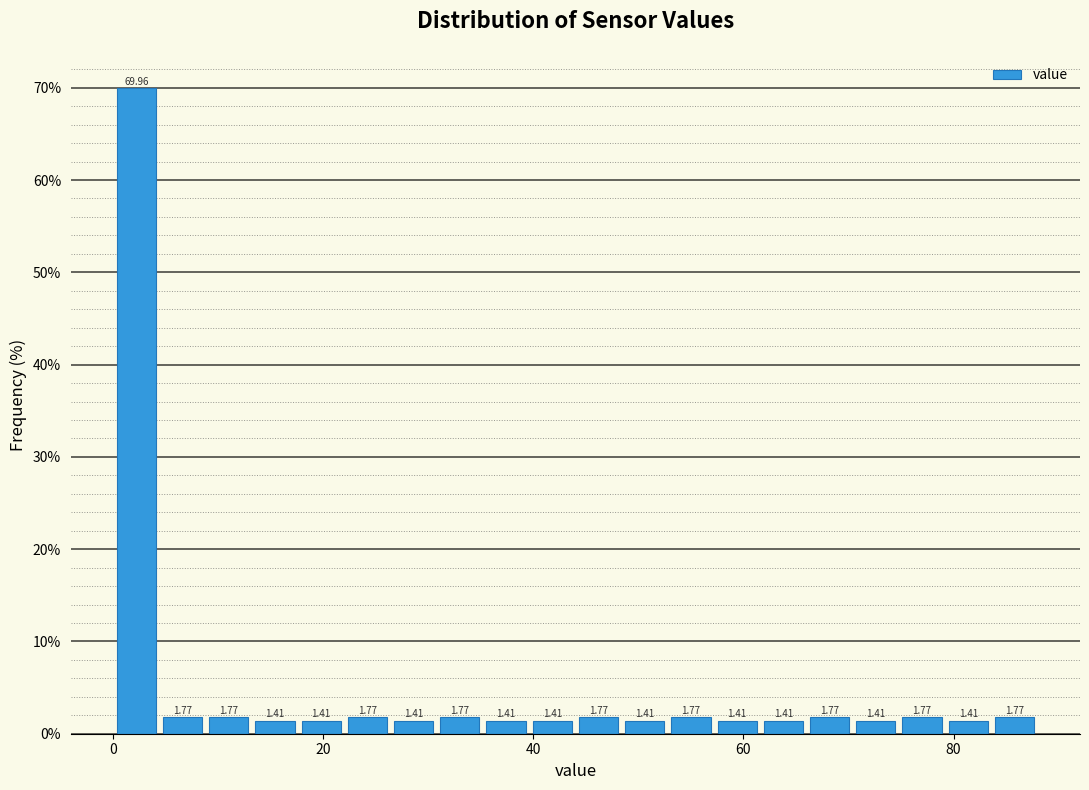

Read against the x-axis, roughly where is the centre of the tallest bar?

2